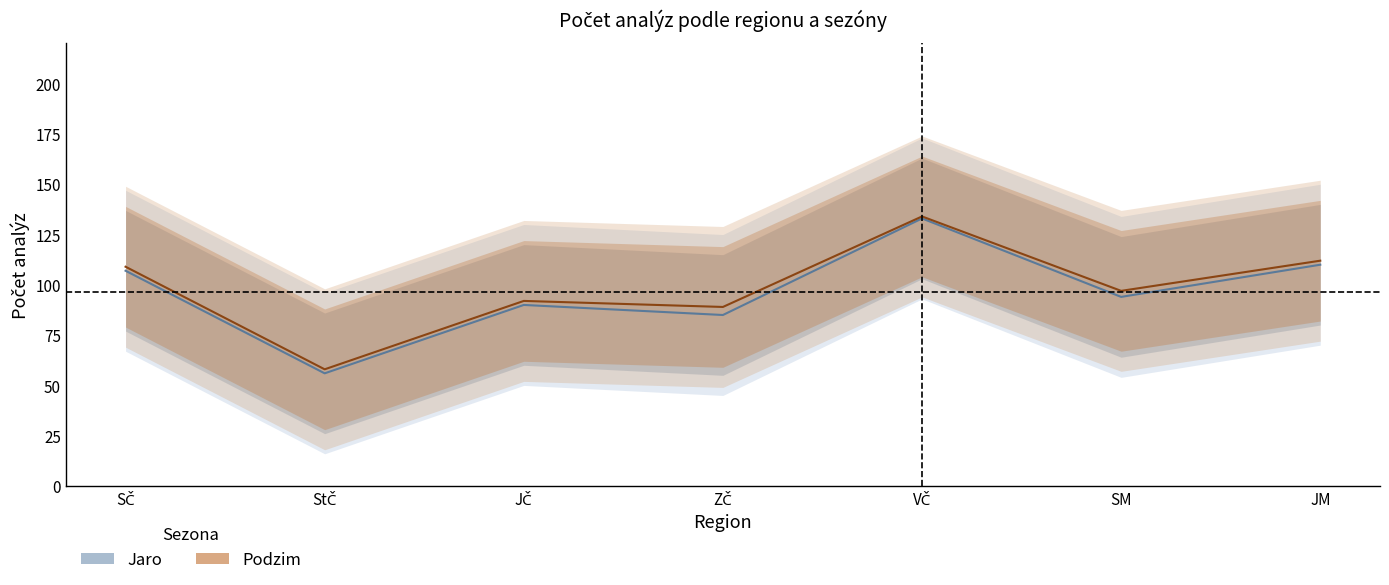

True or false: Podzim has a value of 144 at ZČ.

False